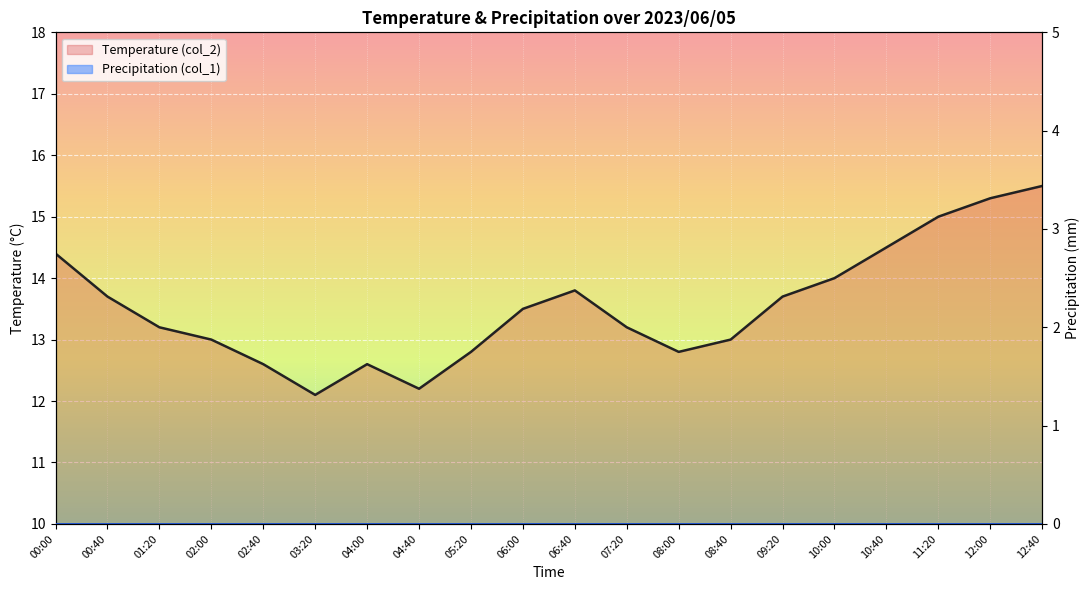

At which label does the data first exceed 13?

00:00